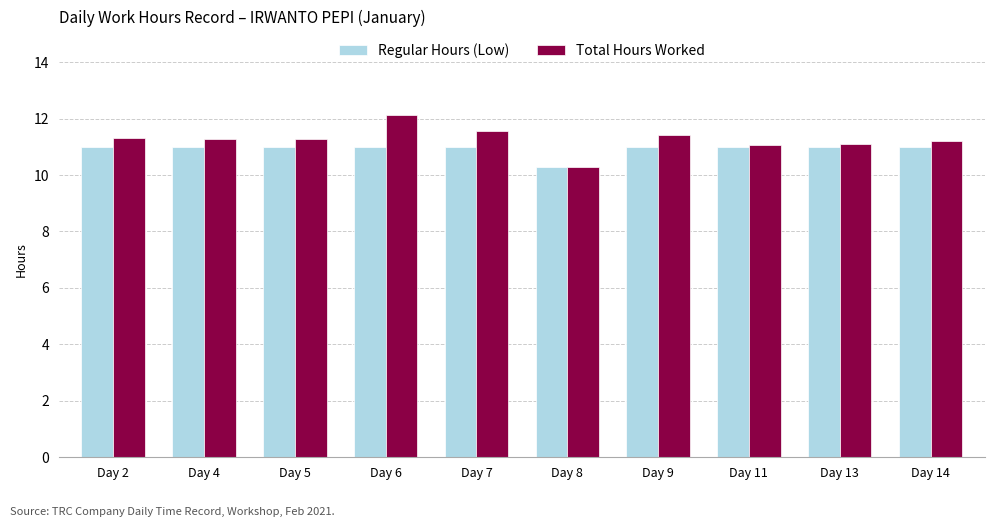

What is the difference between the highest and lowest values at Day 7?

0.6